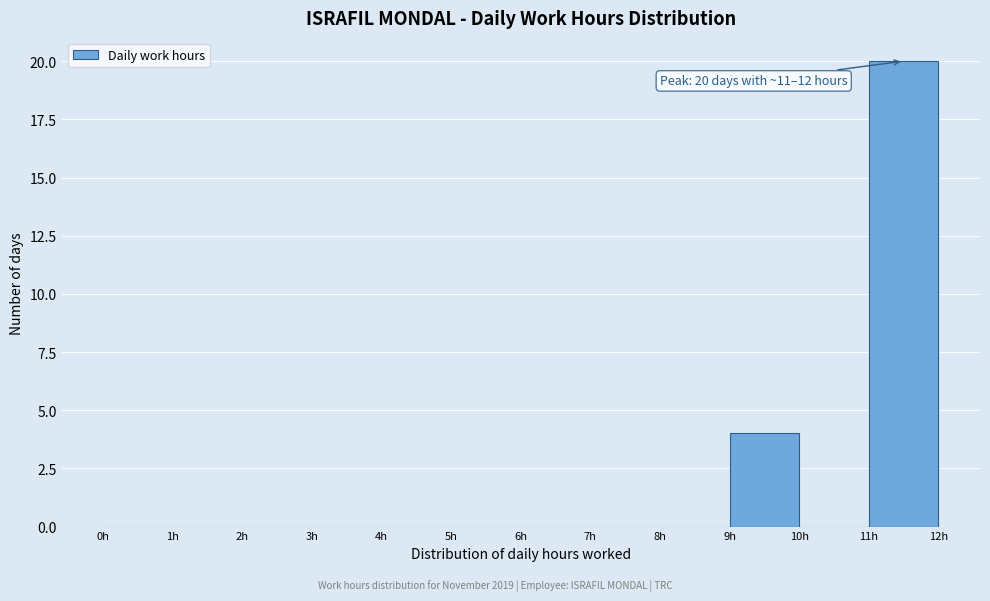

Which range on the x-axis has the tallest bar?

11 to 12